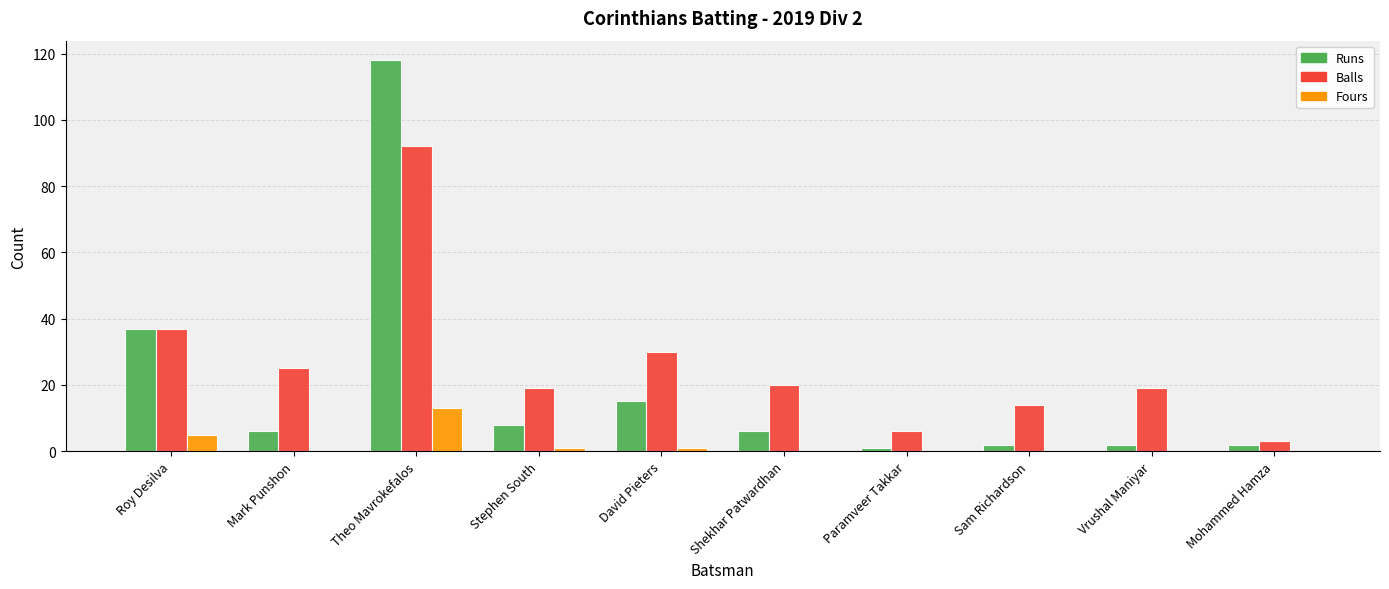

At which category does the chart reach its peak across all series?

Theo Mavrokefalos